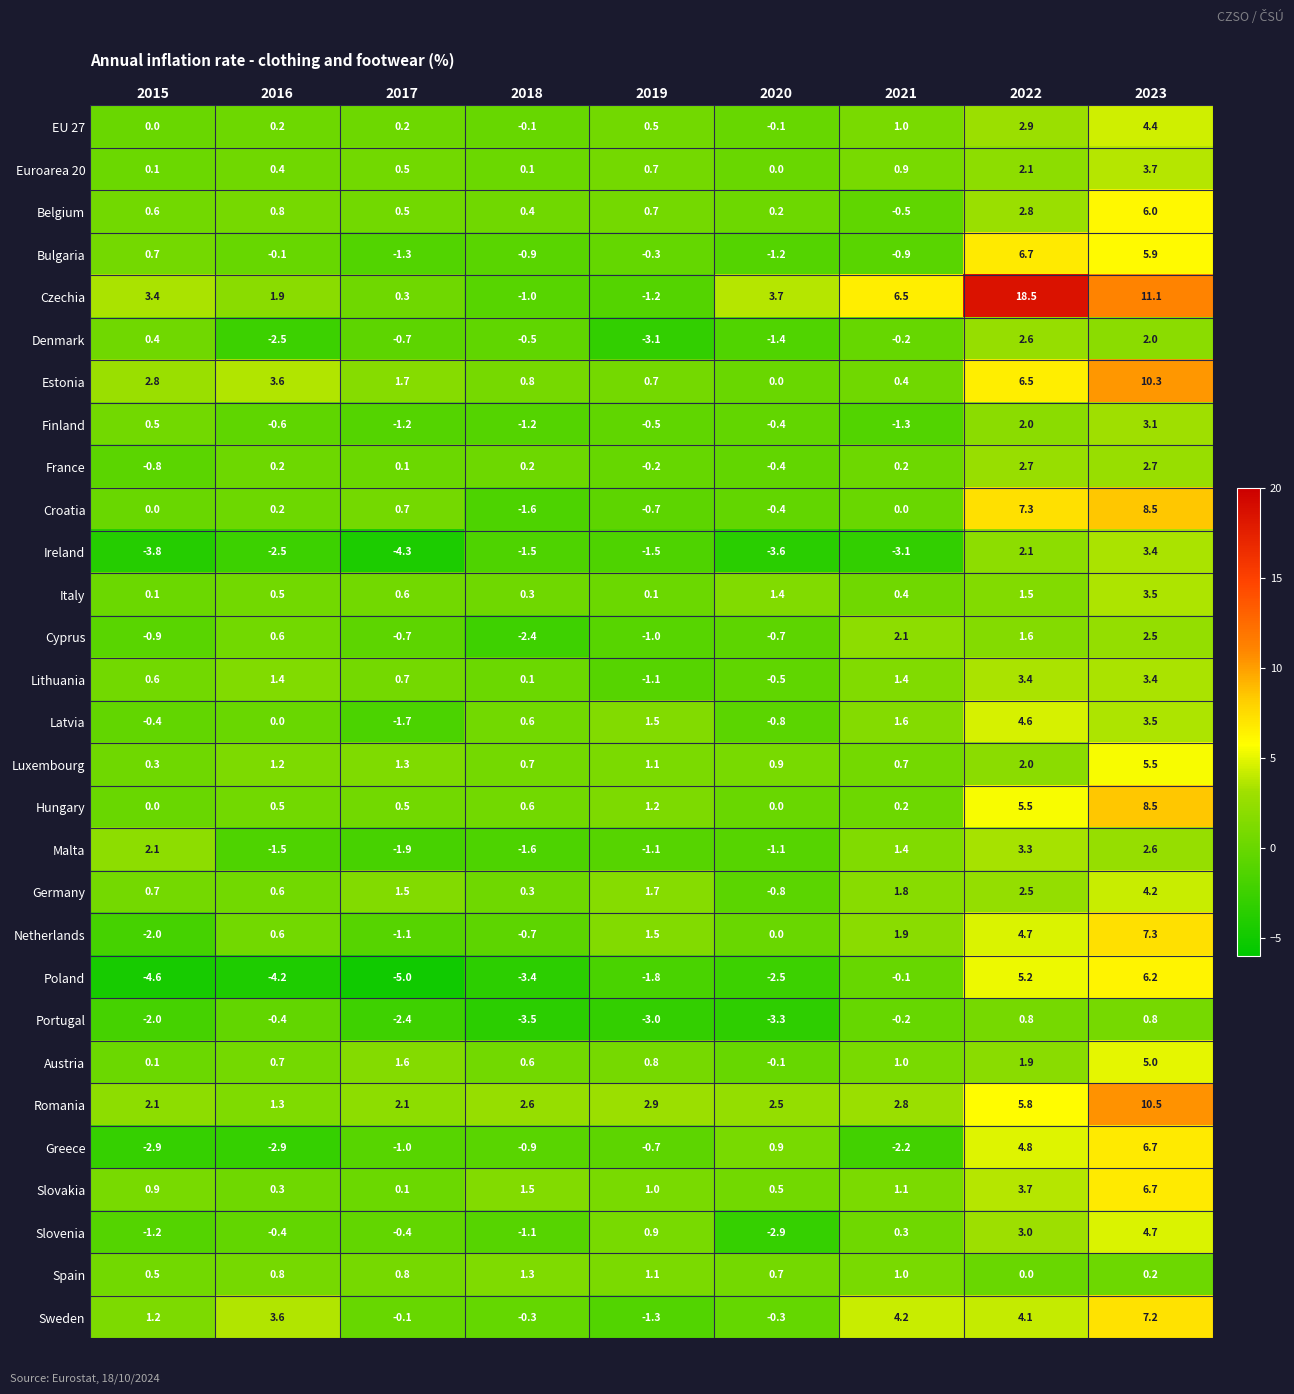

Where is EU 27 nearest to the value 2?

2022